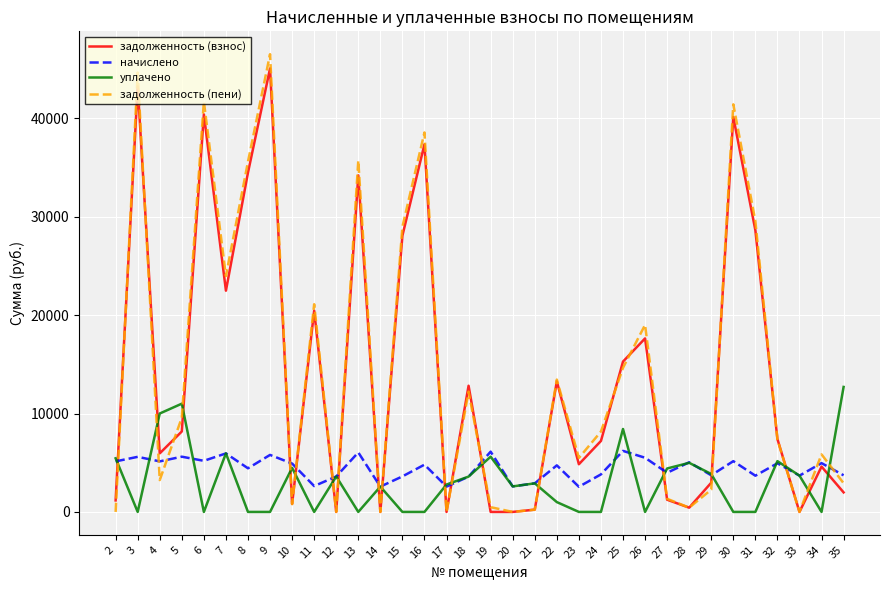

What is the maximum value for задолженность (взнос)?

45059.0